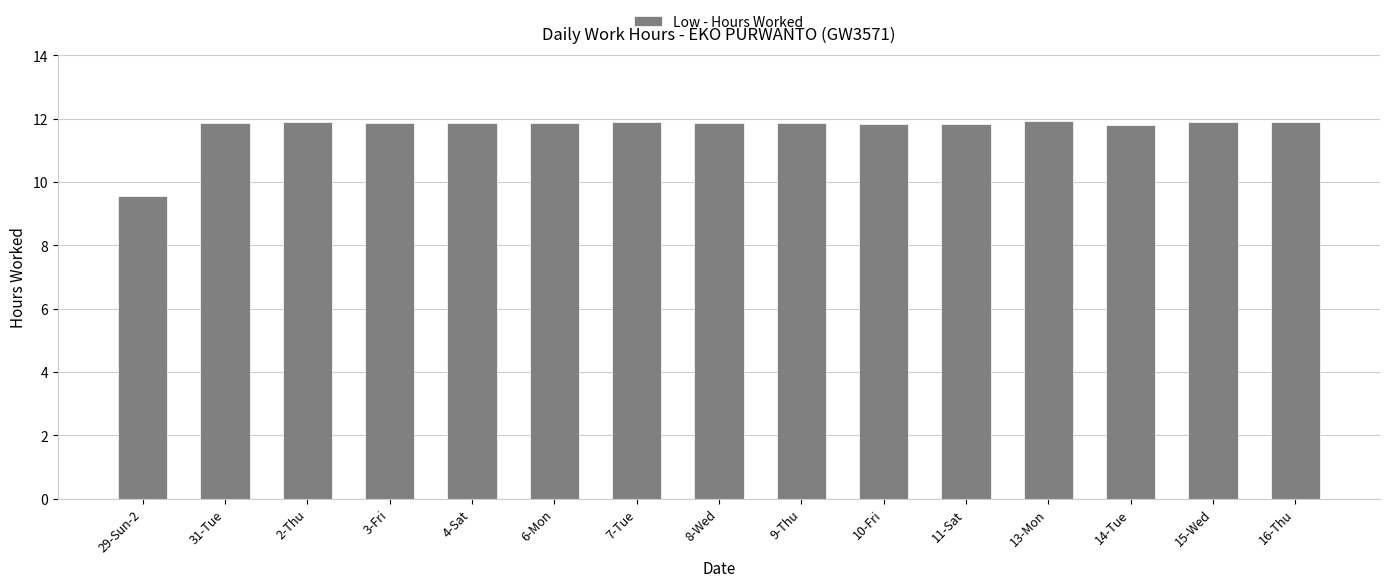

True or false: the data shows 9.6 at 29-Sun-2.

True